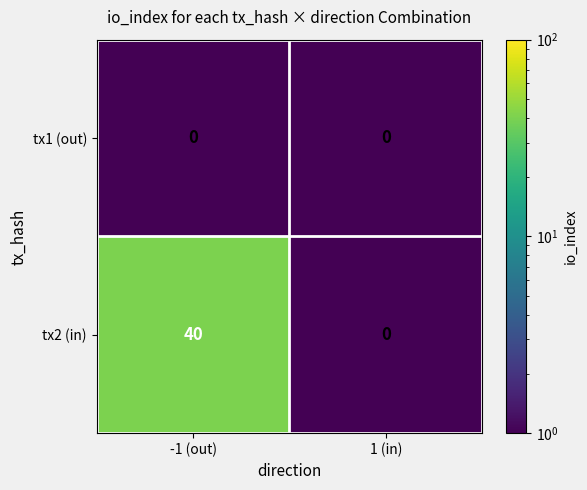

Which series has the widest spread of values?

tx2 (in)